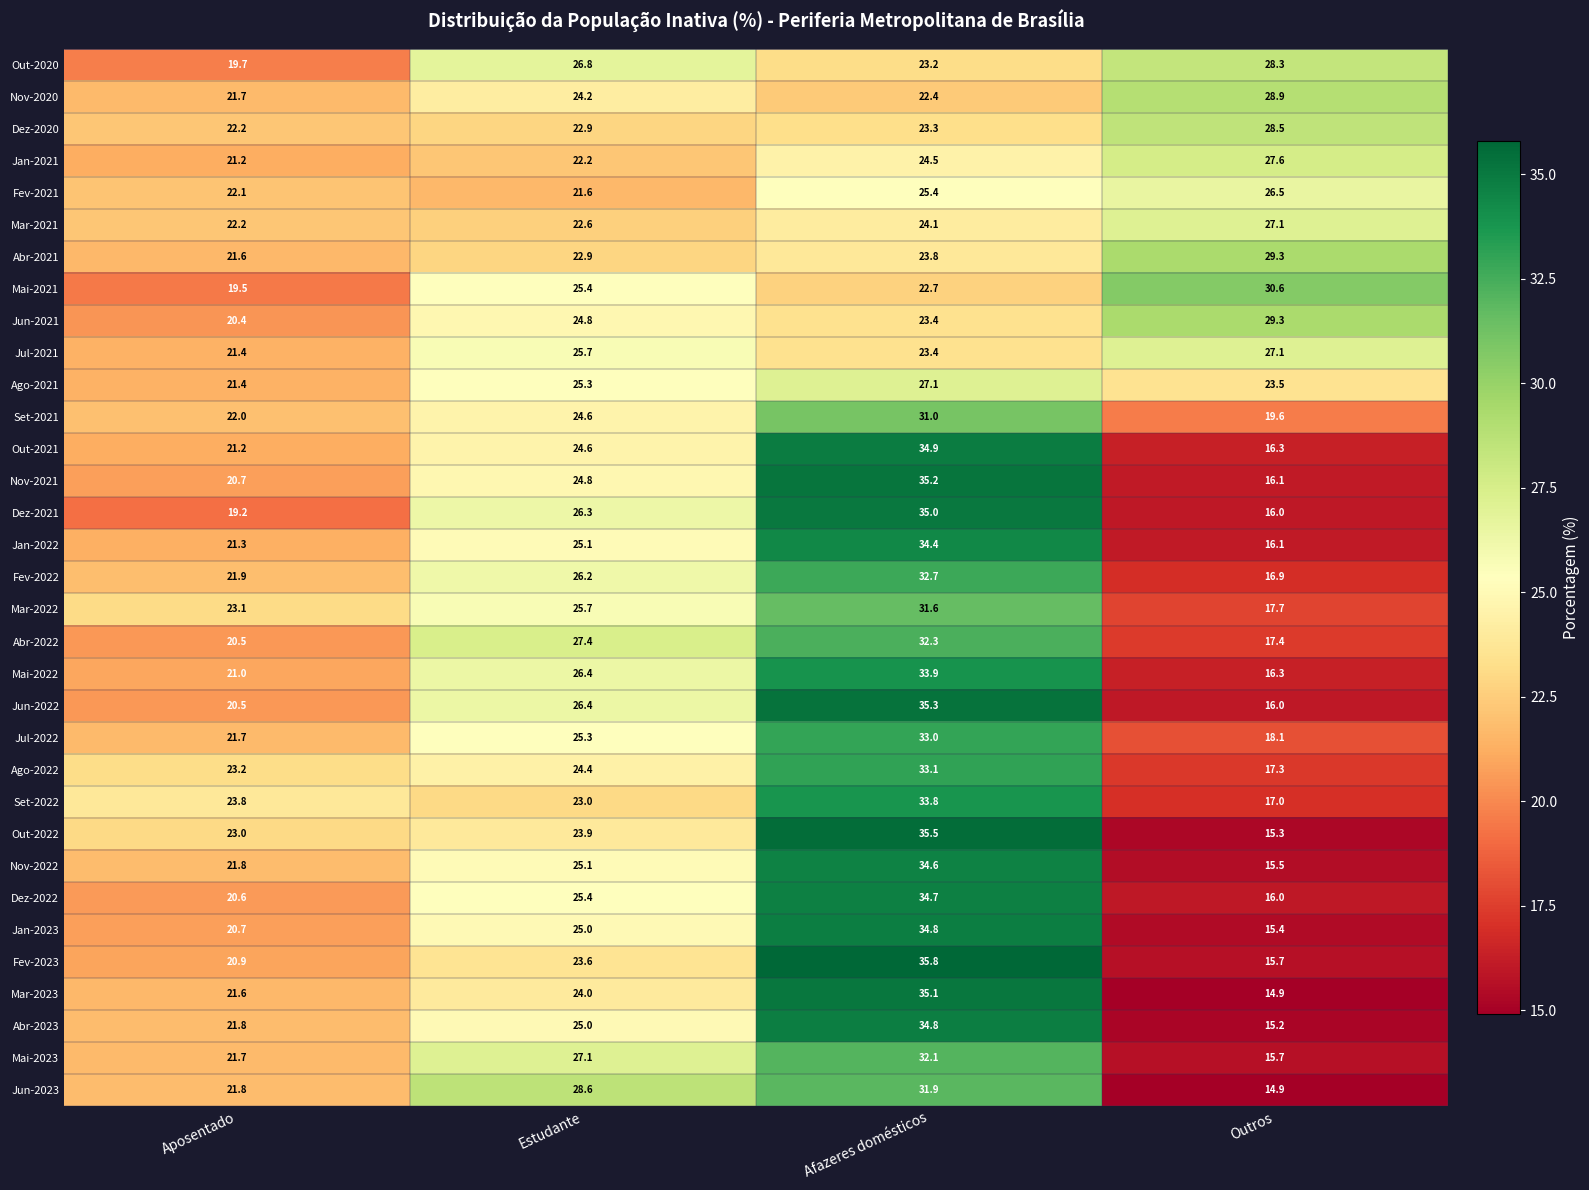

Where is Out-2020 nearest to the value 24?

Afazeres domésticos